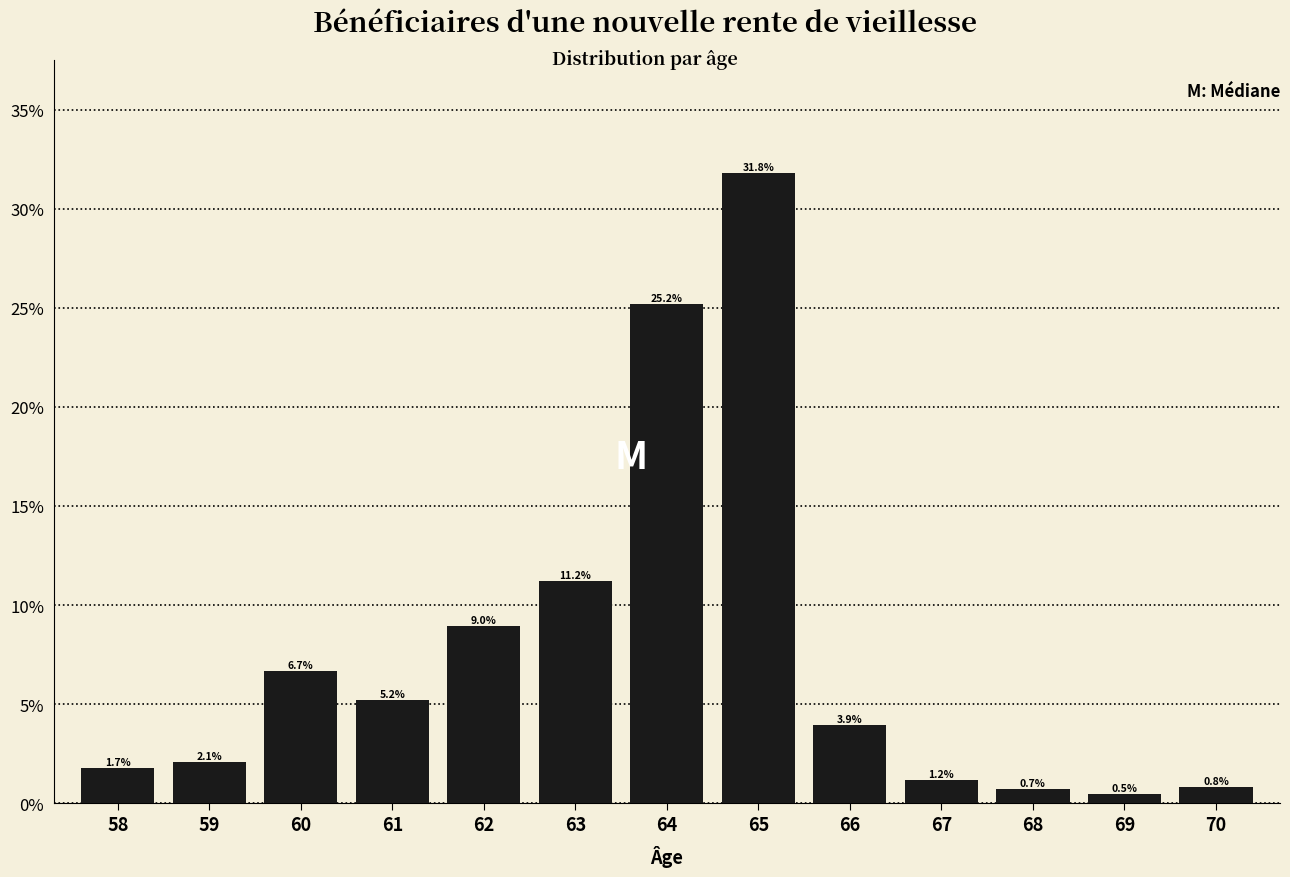

Reading right to left, transcribe all the data shown in this chart.

70=0.8	69=0.5	68=0.7	67=1.2	66=3.9	65=31.8	64=25.2	63=11.2	62=9.0	61=5.2	60=6.7	59=2.1	58=1.7